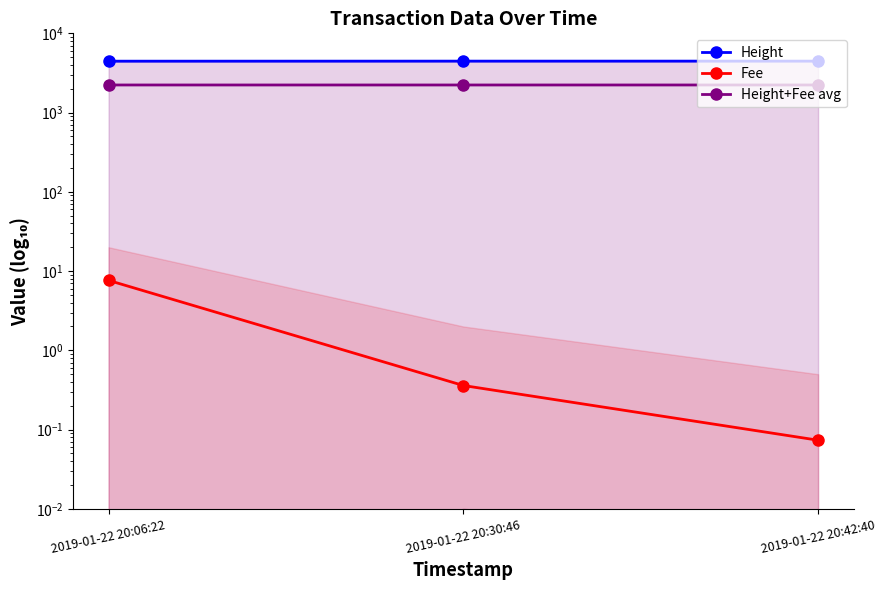

What is the value of the Height+Fee avg point at the 2nd from the left?

2229.7